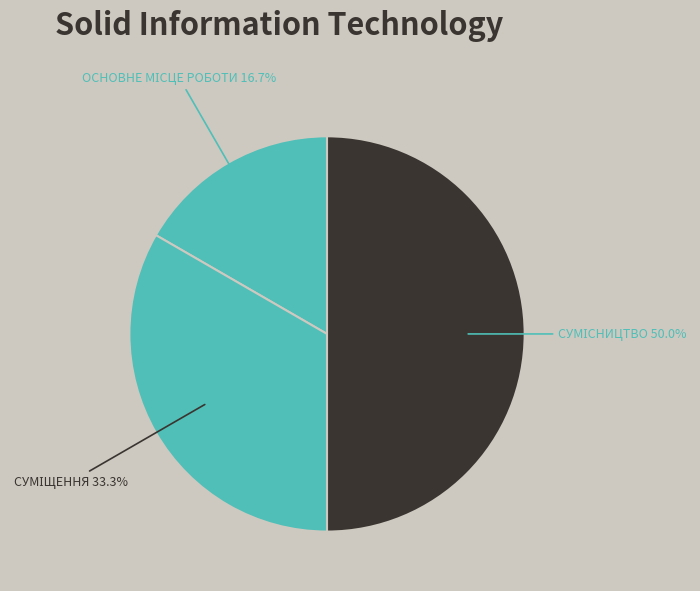

Count the number of slices in the pie.

3